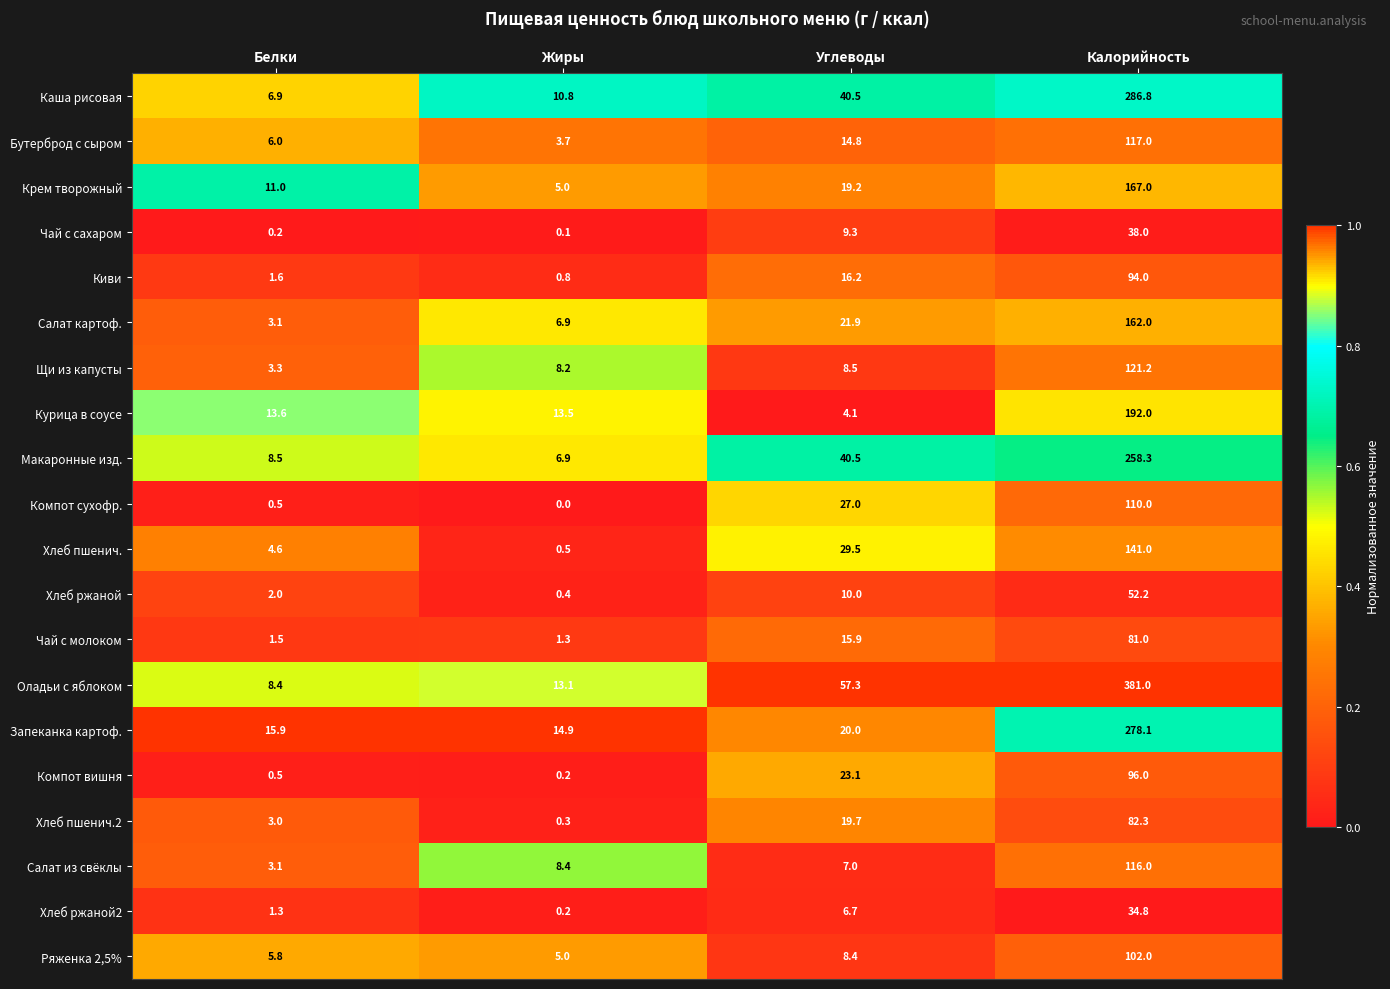

Rank the series by their maximum value, from lowest to highest.

Хлеб ржаной2, Чай с сахаром, Хлеб ржаной, Чай с молоком, Хлеб пшенич.2, Киви, Компот вишня, Ряженка 2,5%, Компот сухофр., Салат из свёклы, Бутерброд с сыром, Щи из капусты, Хлеб пшенич., Салат картоф., Крем творожный, Курица в соусе, Макаронные изд., Запеканка картоф., Каша рисовая, Оладьи с яблоком